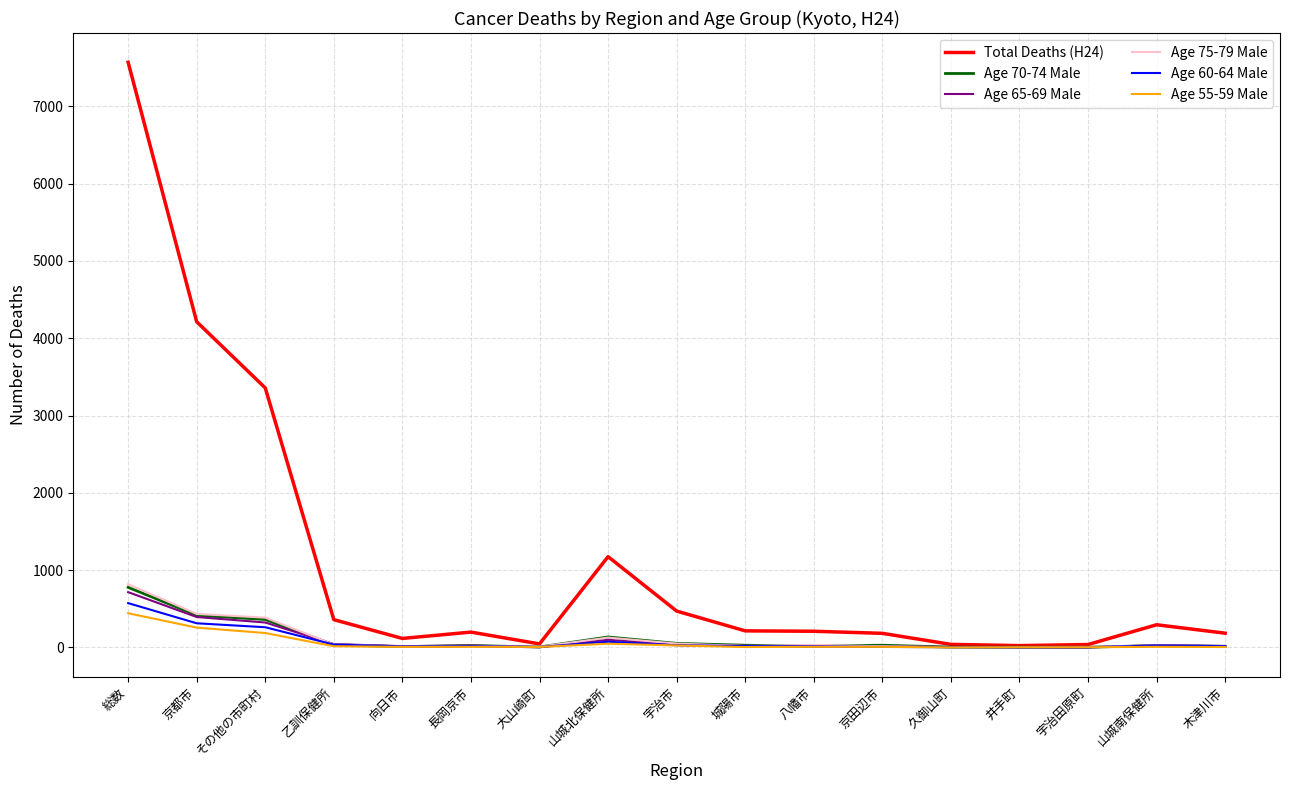

At which category is the sum across all series the highest?

総数